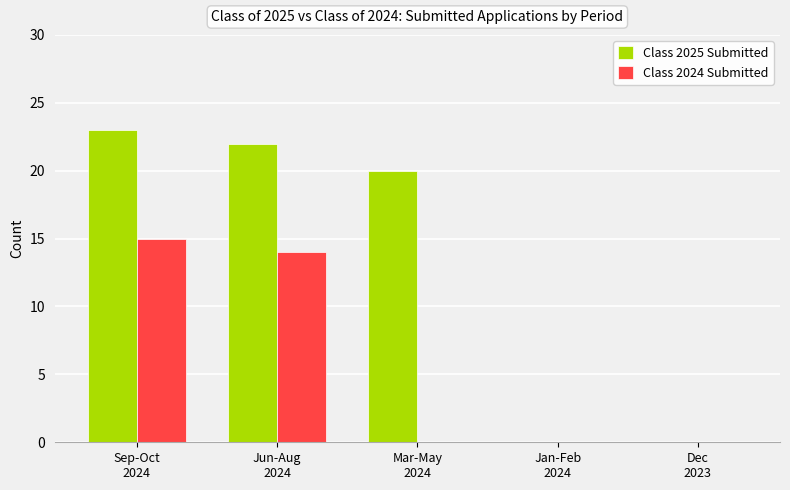

Which category has the highest value in the Class 2025 Submitted series?

Sep-Oct
2024